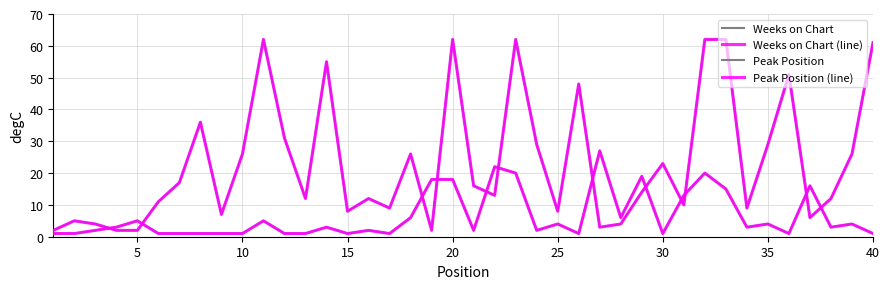

Does the chart have visible grid lines?

Yes